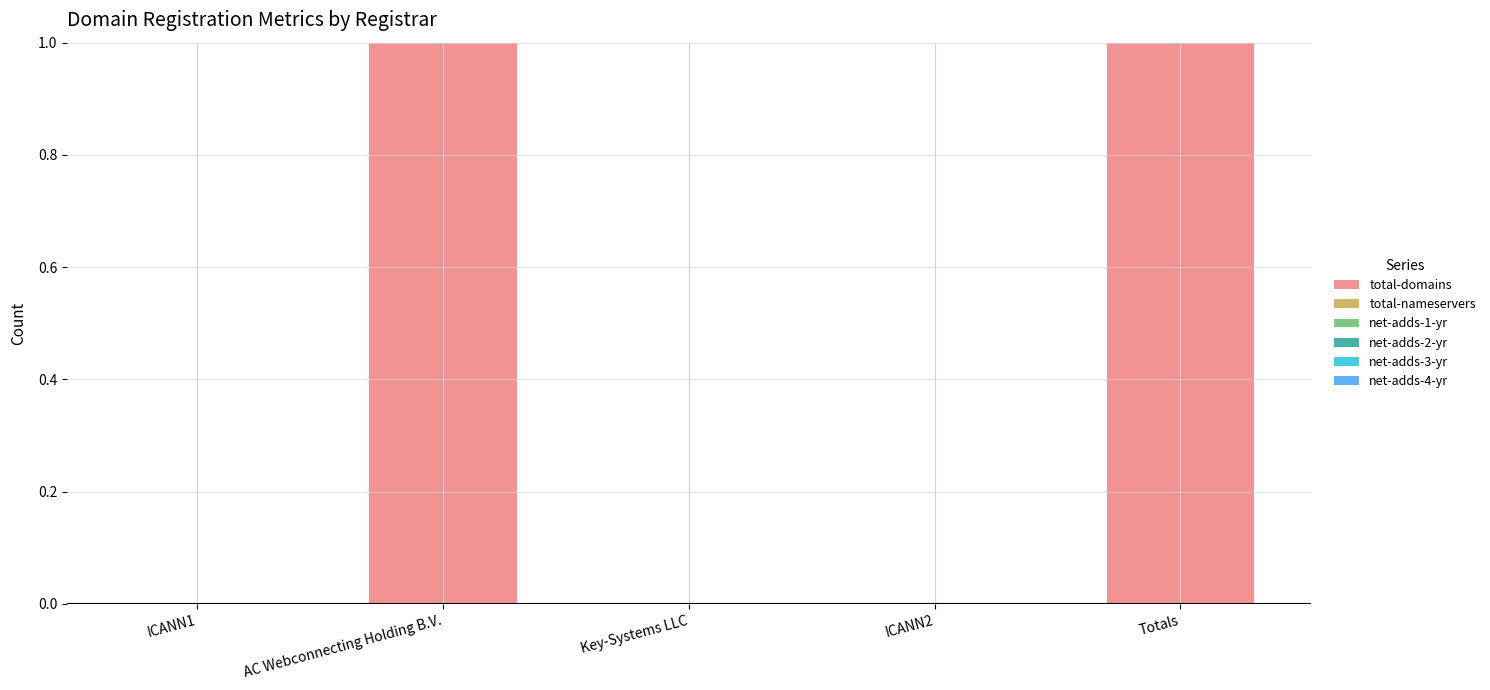

True or false: the data shows 0 at ICANN1.

True